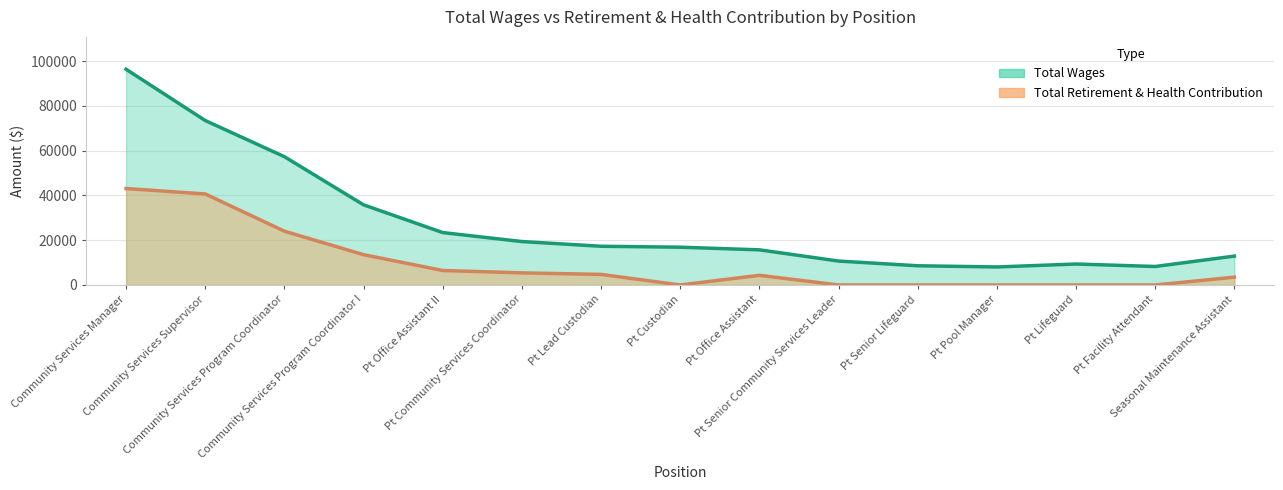

Rank the categories by Total Wages value from highest to lowest.

Community Services Manager, Community Services Supervisor, Community Services Program Coordinator, Community Services Program Coordinator I, Pt Office Assistant II, Pt Community Services Coordinator, Pt Lead Custodian, Pt Custodian, Pt Office Assistant, Seasonal Maintenance Assistant, Pt Senior Community Services Leader, Pt Lifeguard, Pt Senior Lifeguard, Pt Facility Attendant, Pt Pool Manager